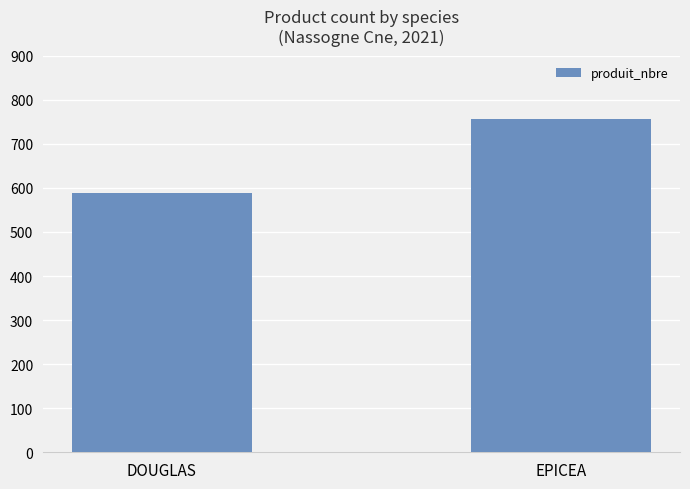

Between DOUGLAS and EPICEA, which is larger?

EPICEA